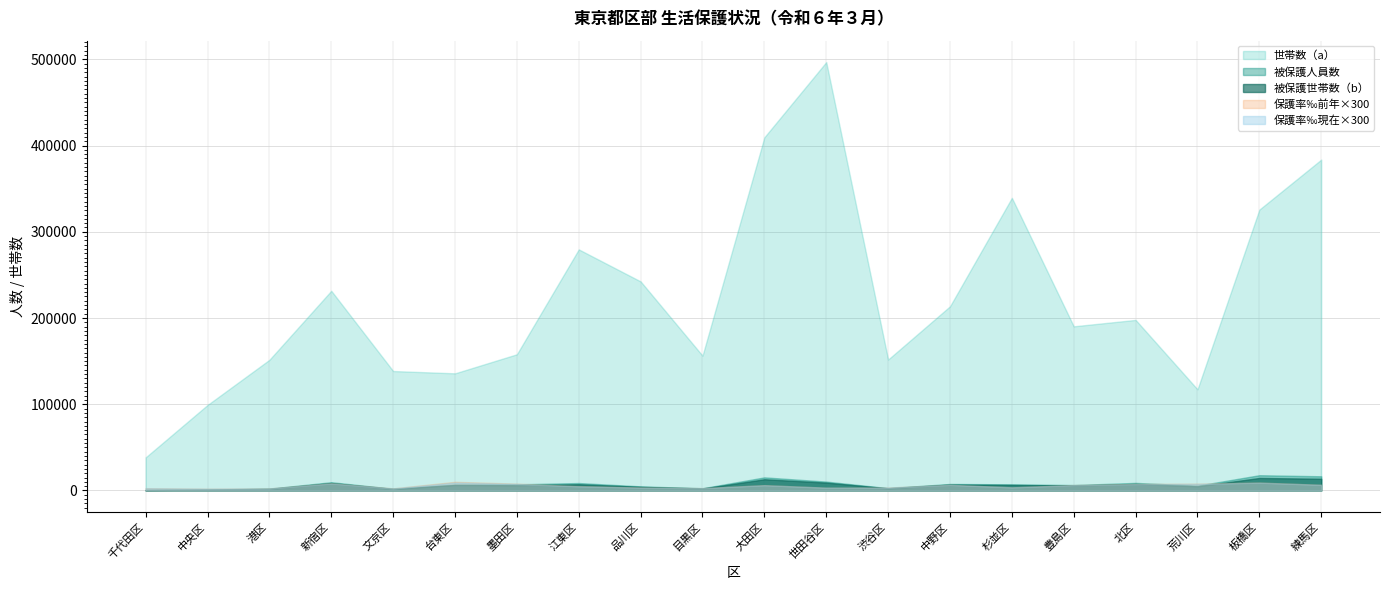

What is the minimum value shown in the chart?

559.0